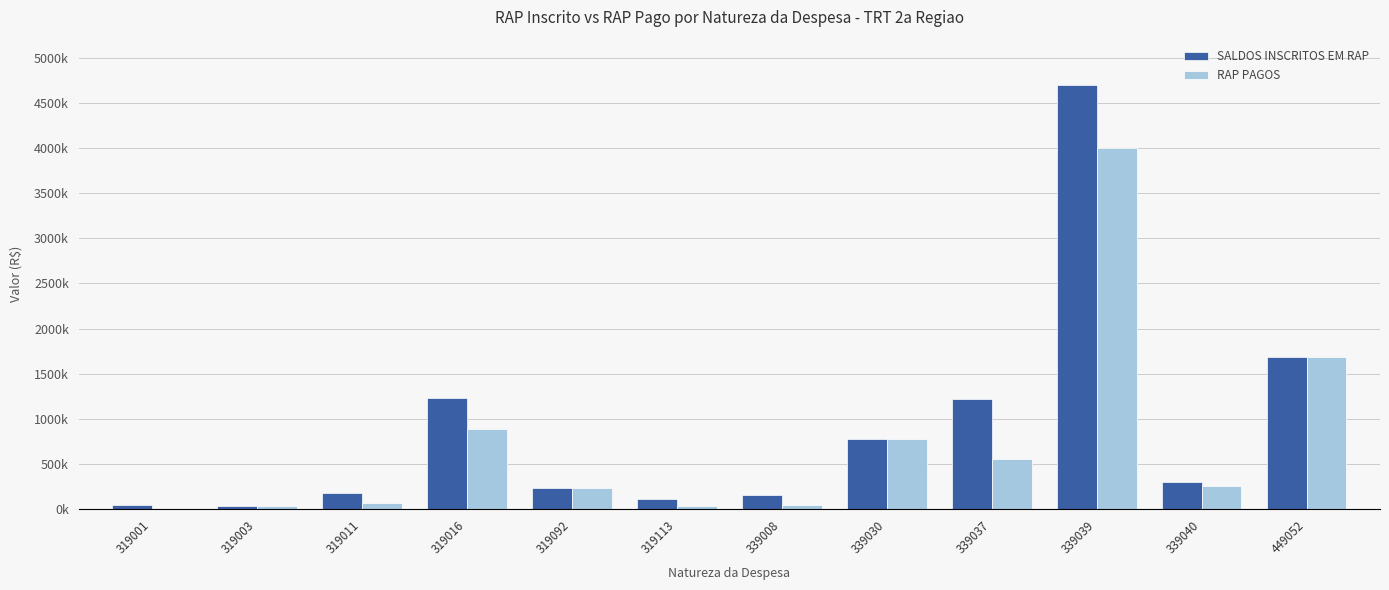

At which category is the sum across all series the highest?

339039